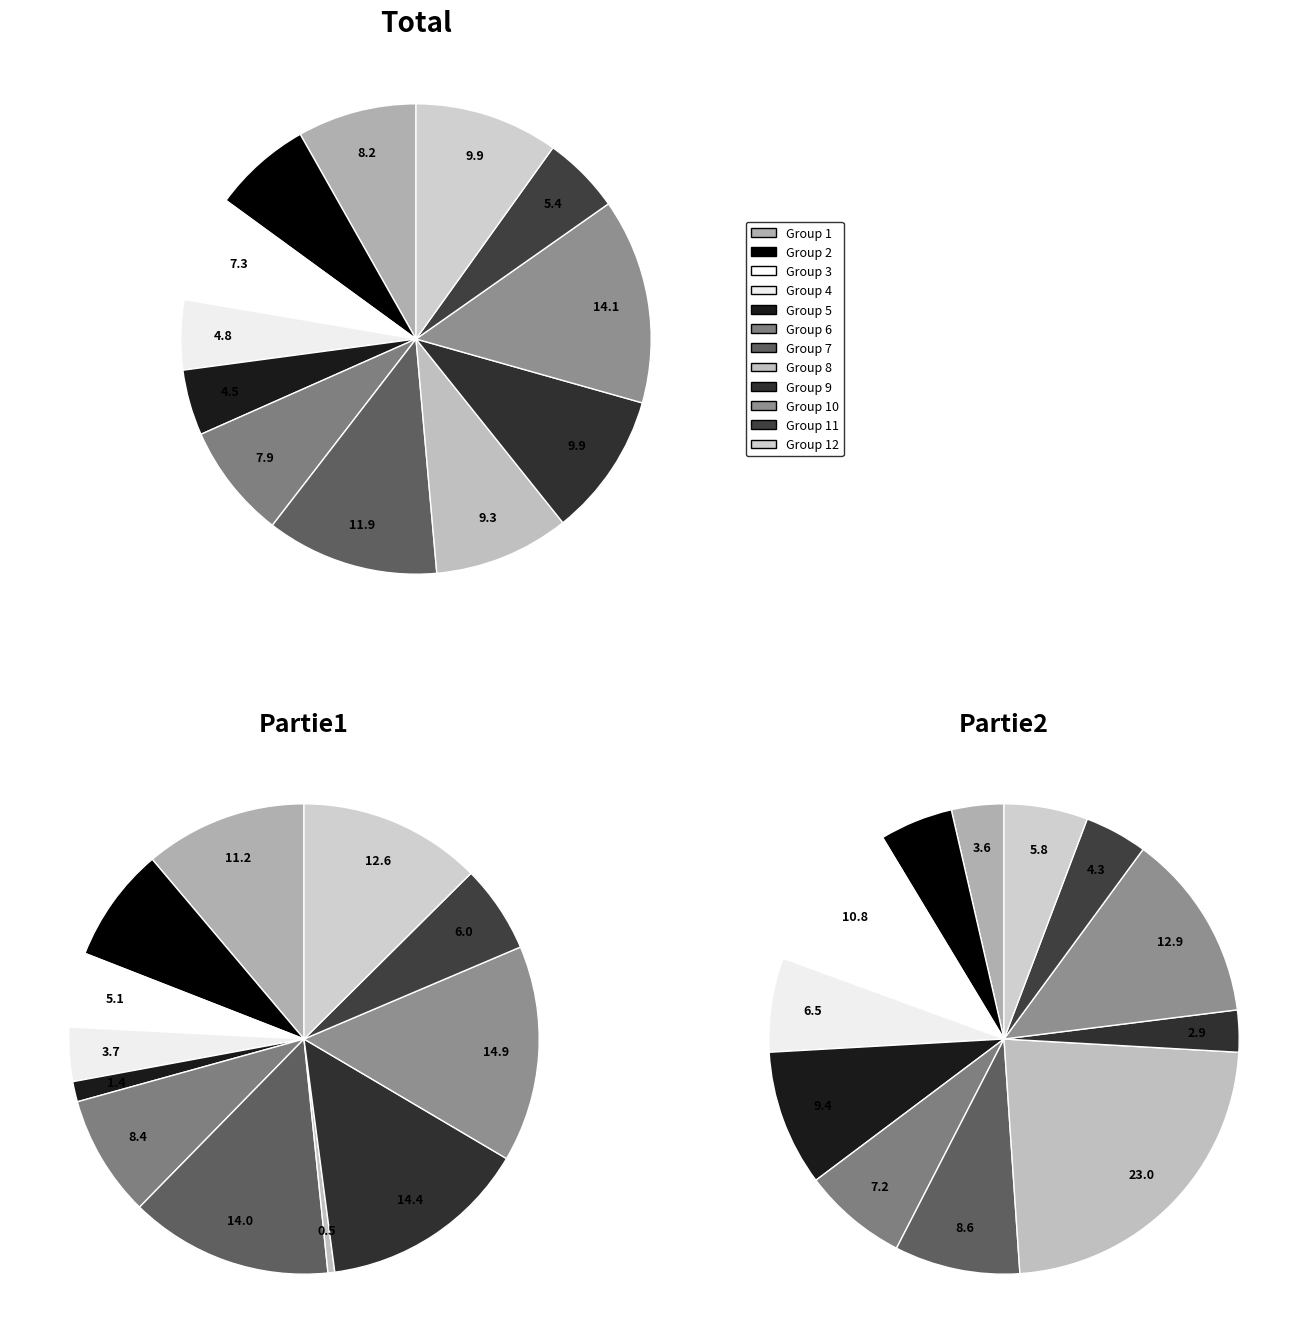

Is there any slice that represents more than half of the pie?

No